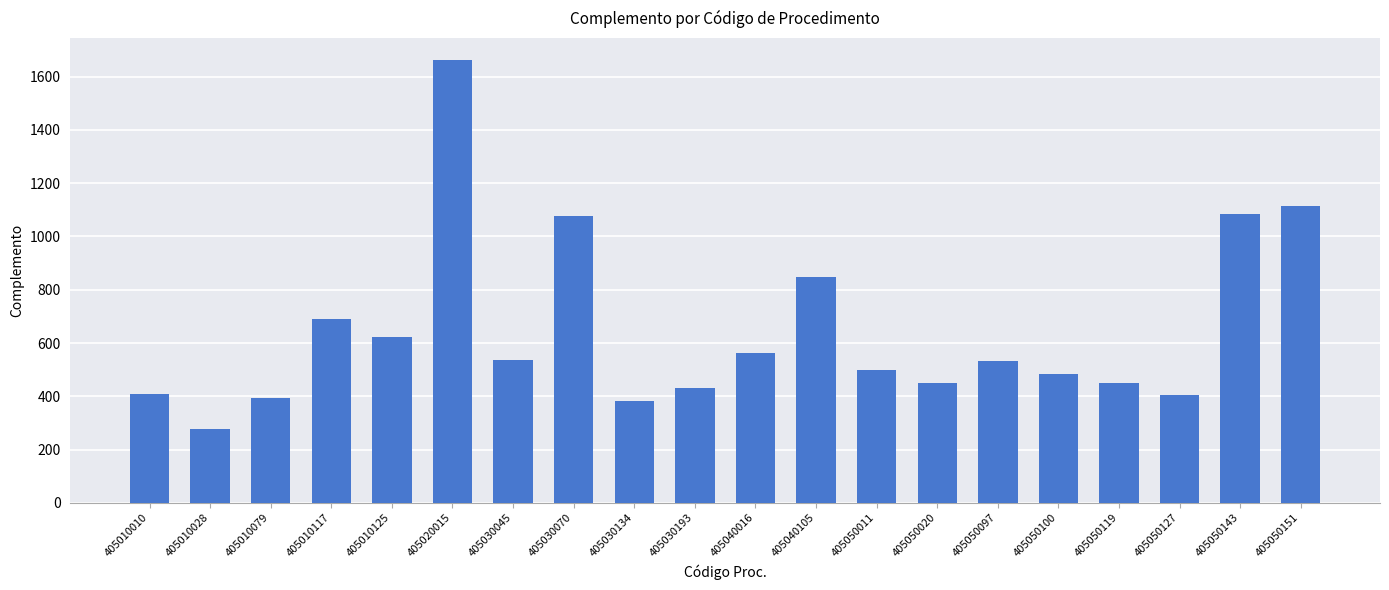

What is the average value?

645.3